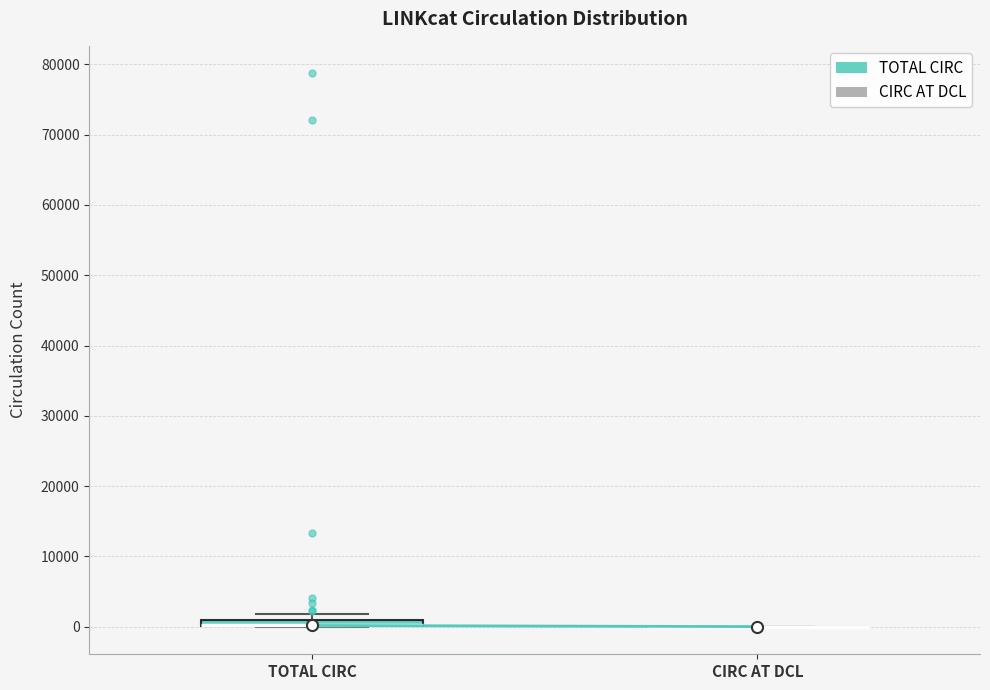

Where is the upper edge of the box for TOTAL CIRC on the y-axis? The values are not printed on the chart, so give them approximately, as read against the axis.

1000